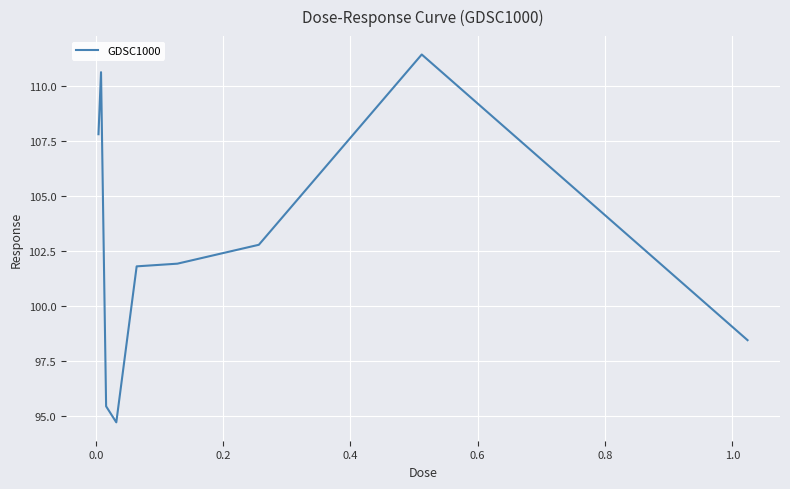

What is the greatest value displayed?

111.4